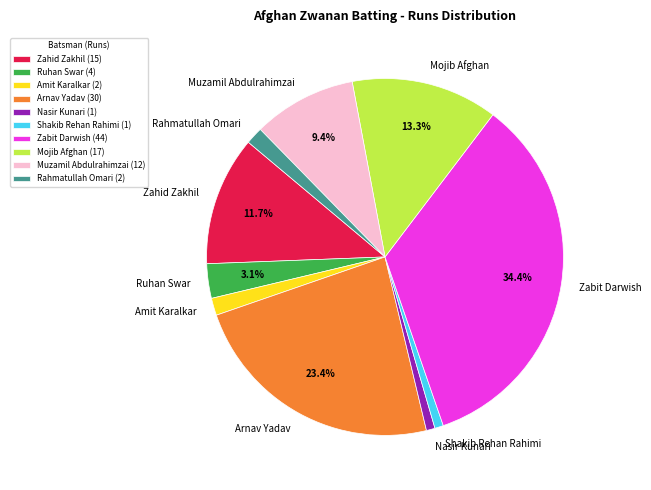

To the nearest percent, what is the combined percentage of Ruhan Swar and Zahid Zakhil?

15%